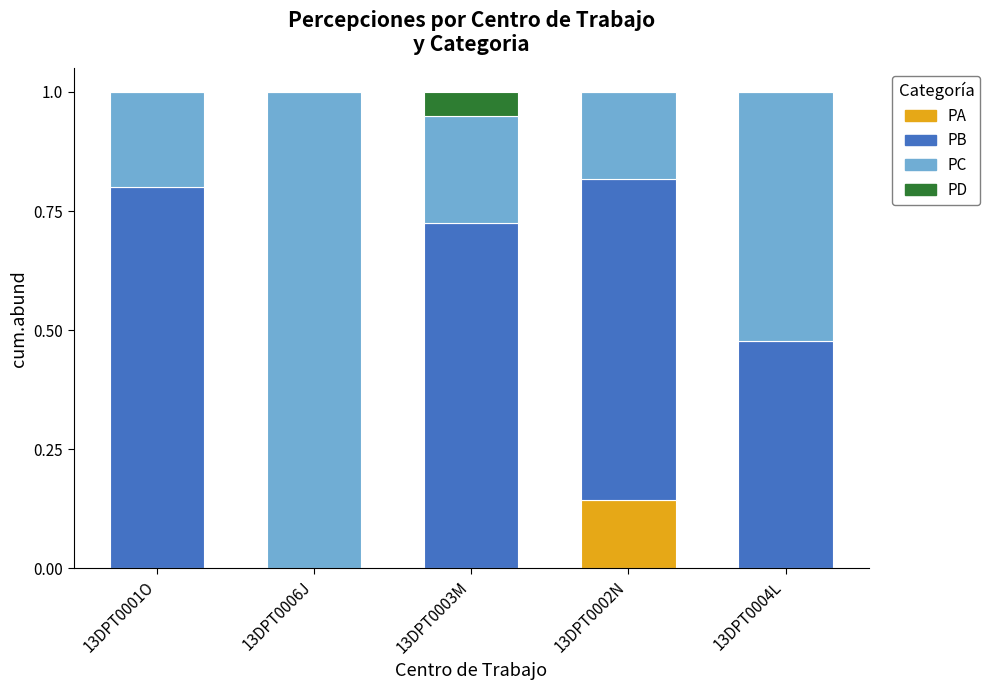

Are the bars grouped side by side (vs. stacked)?

No